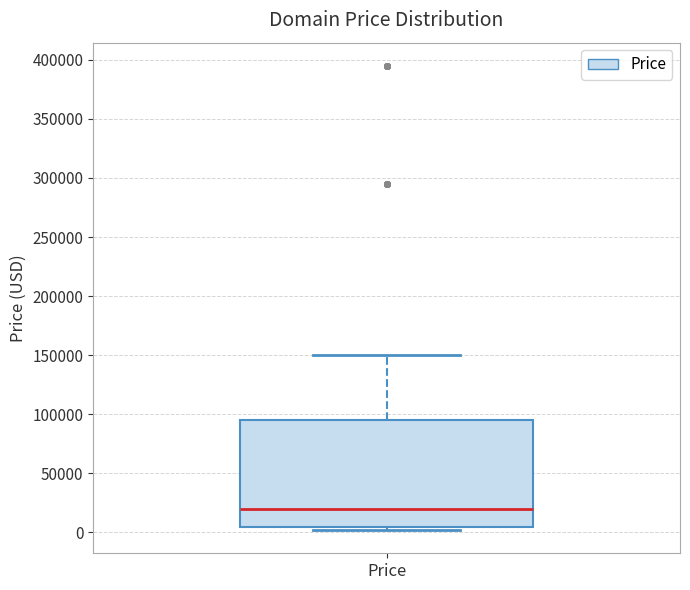

Transcribe this box plot: give where the median line is, the range the box spans, and where the two whiskers end, as read against the y-axis. The values are not printed on the chart, so give them approximately, as read against the axis.

median 20000, box 5000 to 95000, whiskers 0 to 150000